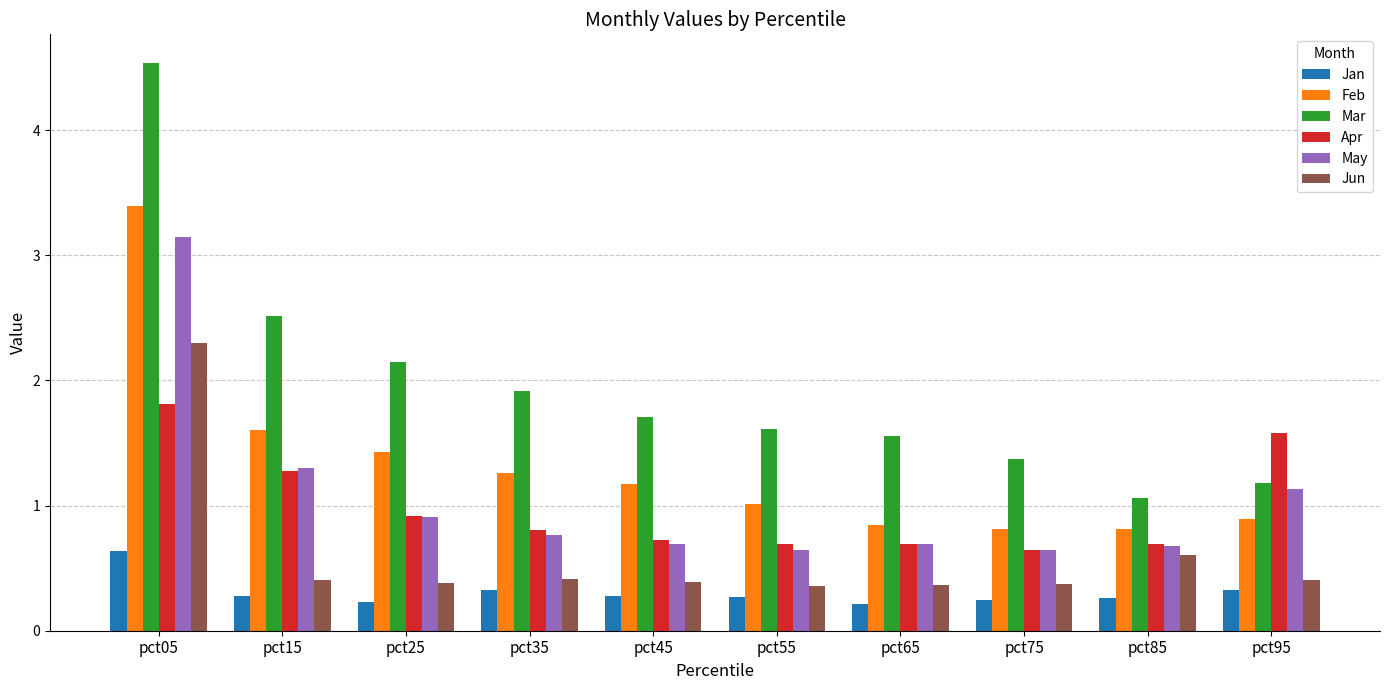

Which series has the largest total across all categories?

Mar